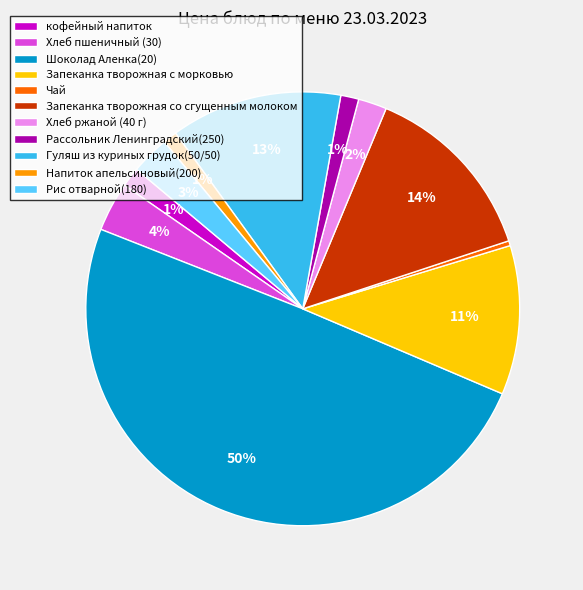

What percentage is the Рассольник Ленинградский(250) slice, to the nearest percent?

1%